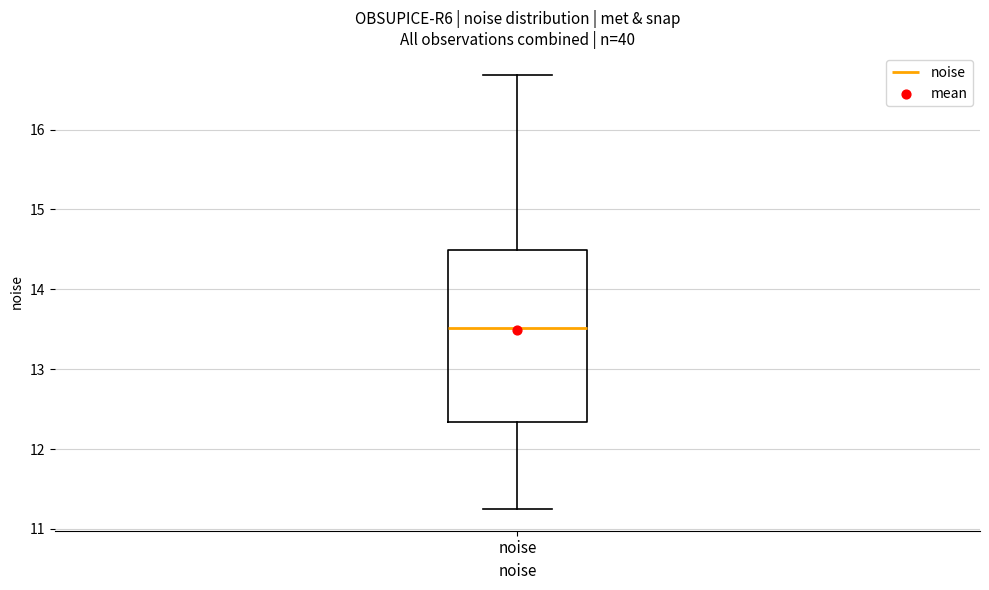

Transcribe this box plot: give where the median line is, the range the box spans, and where the two whiskers end, as read against the y-axis. The values are not printed on the chart, so give them approximately, as read against the axis.

median 13.5, box 12.3 to 14.5, whiskers 11.2 to 16.7